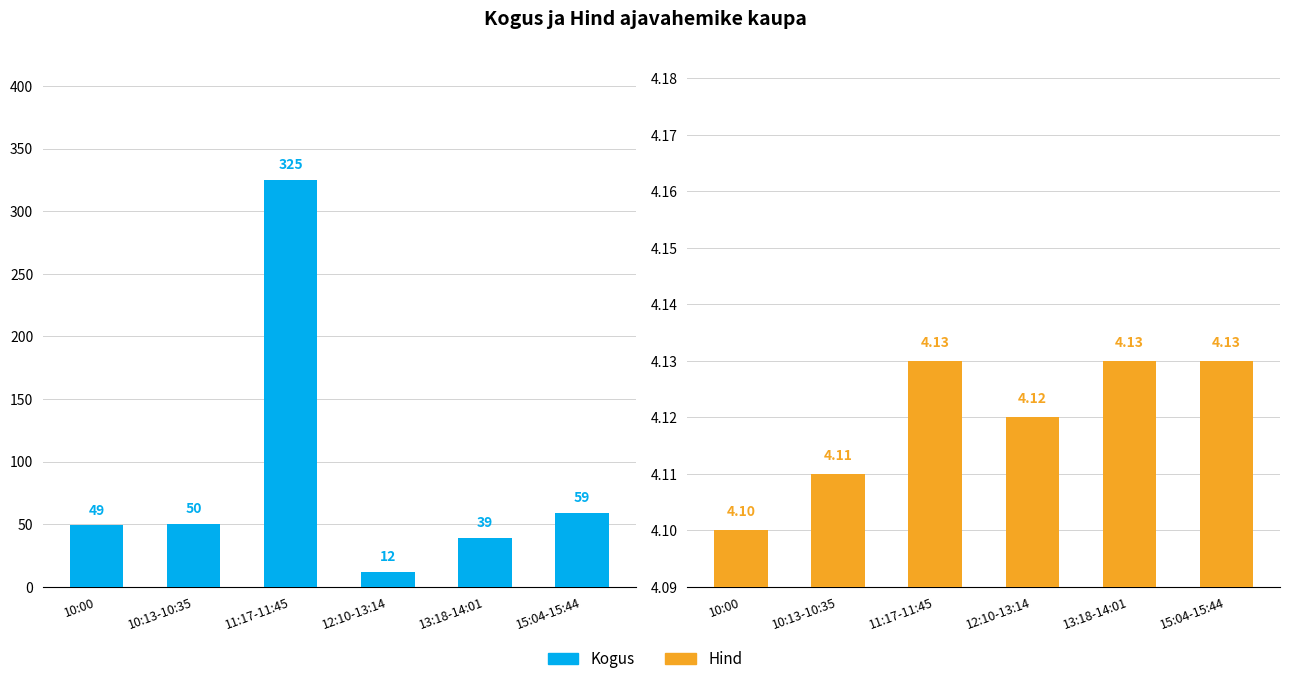

Which has a higher value, 12:10-13:14 or 15:04-15:44?

15:04-15:44